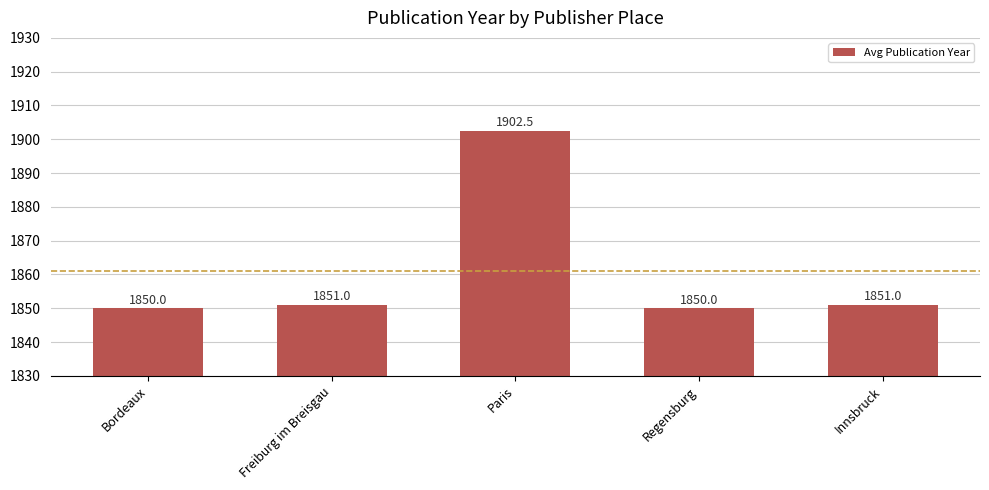

Reading right to left, extract all data points from this chart.

Innsbruck=1851.0	Regensburg=1850.0	Paris=1902.5	Freiburg im Breisgau=1851.0	Bordeaux=1850.0